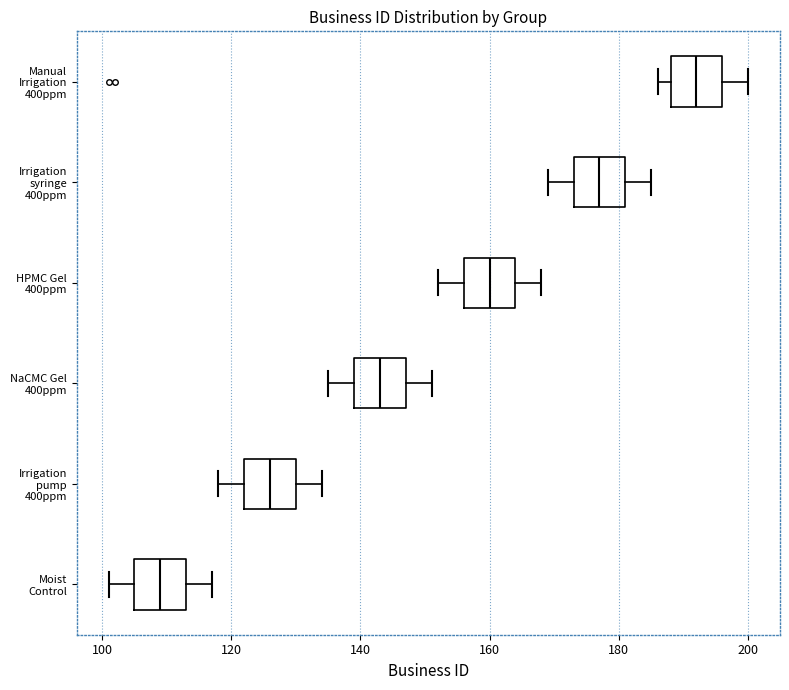

Reading bottom to top, read every box against the x-axis: the position of its median line, the range the box covers, and the ends of its whiskers. The values are not printed on the chart, so give them approximately, as read against the axis.

Moist Control: median 110, box 106 to 114, whiskers 102 to 118
Irrigation pump 400ppm: median 126, box 122 to 130, whiskers 118 to 134
NaCMC Gel 400ppm: median 144, box 140 to 148, whiskers 136 to 152
HPMC Gel 400ppm: median 160, box 156 to 164, whiskers 152 to 168
Irrigation syringe 400ppm: median 178, box 174 to 182, whiskers 170 to 186
Manual Irrigation 400ppm: median 192, box 188 to 196, whiskers 186 to 200